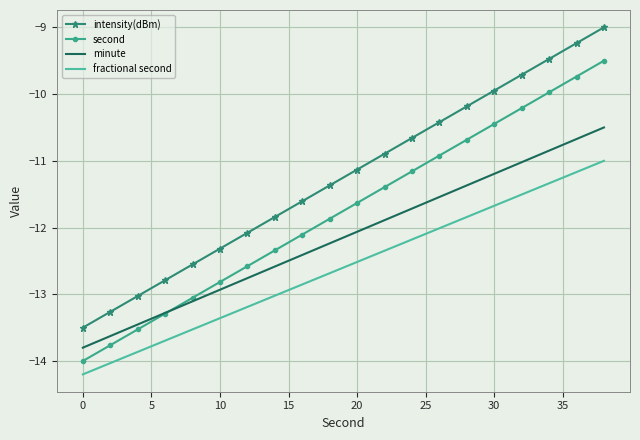

List the series in order of their overall mean, highest first.

intensity(dBm), second, minute, fractional second